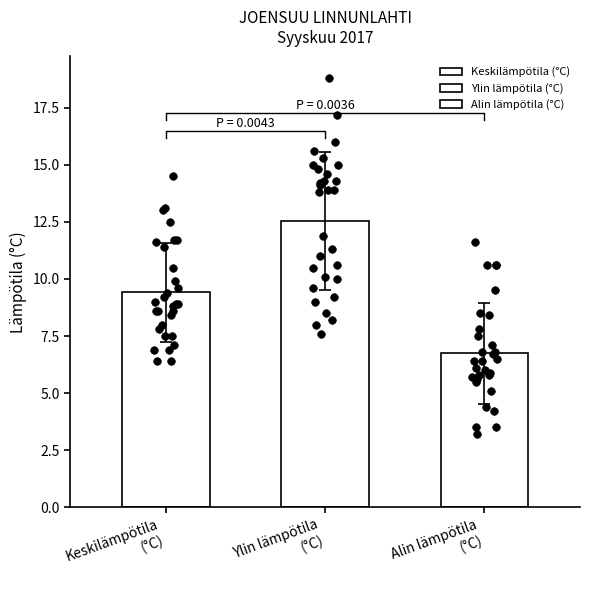

Which series reaches the minimum Y coordinate?

Alin lämpötila (°C)